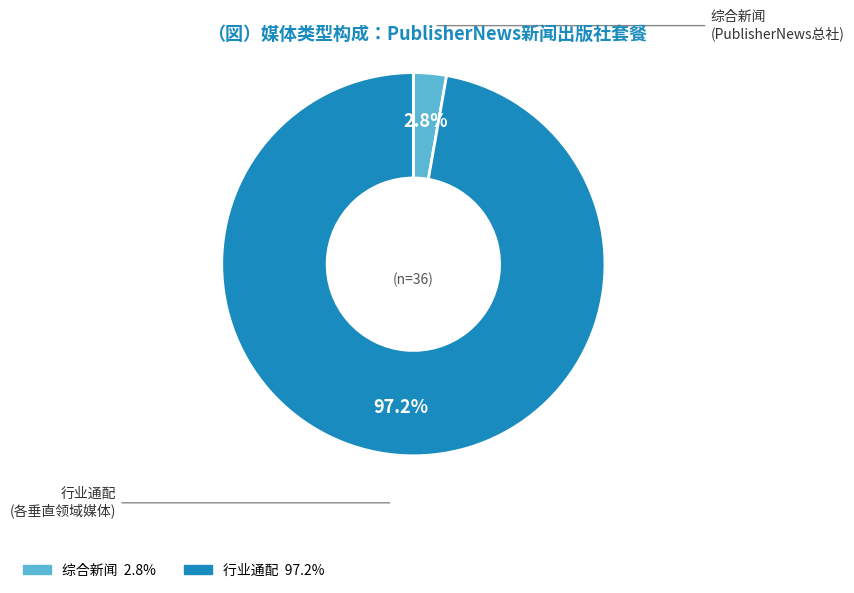

What percentage is the 行业通配 slice, to the nearest percent?

97%